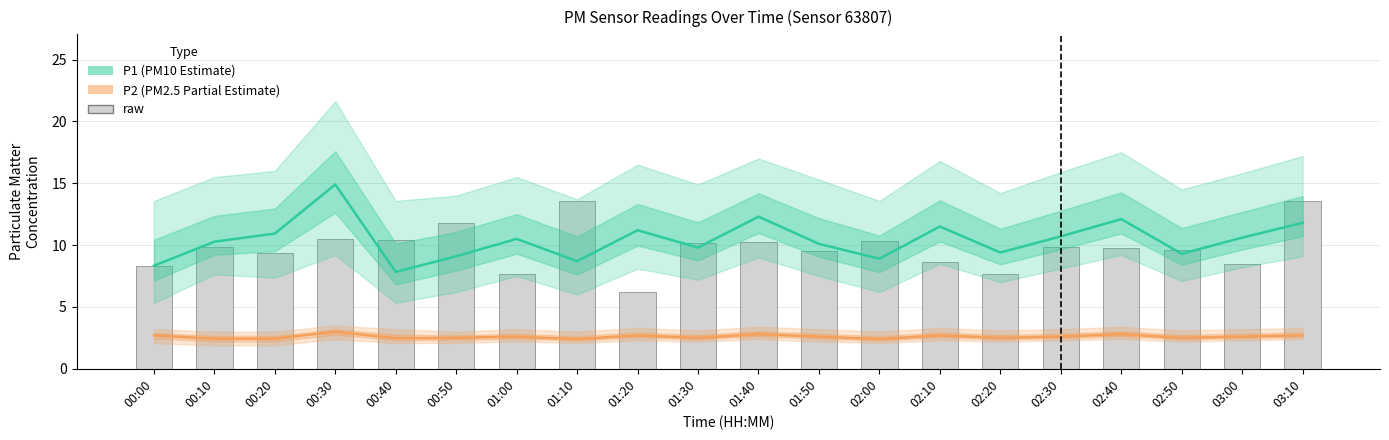

Does the chart contain stacked bars?

No